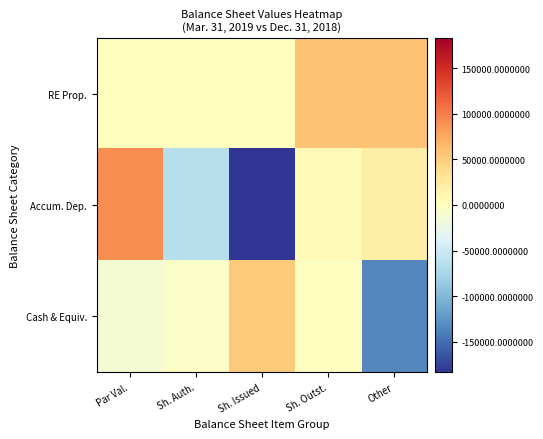

Rank the series at Par Val. from highest to lowest value.

Accum. Dep., RE Prop., Cash & Equiv.